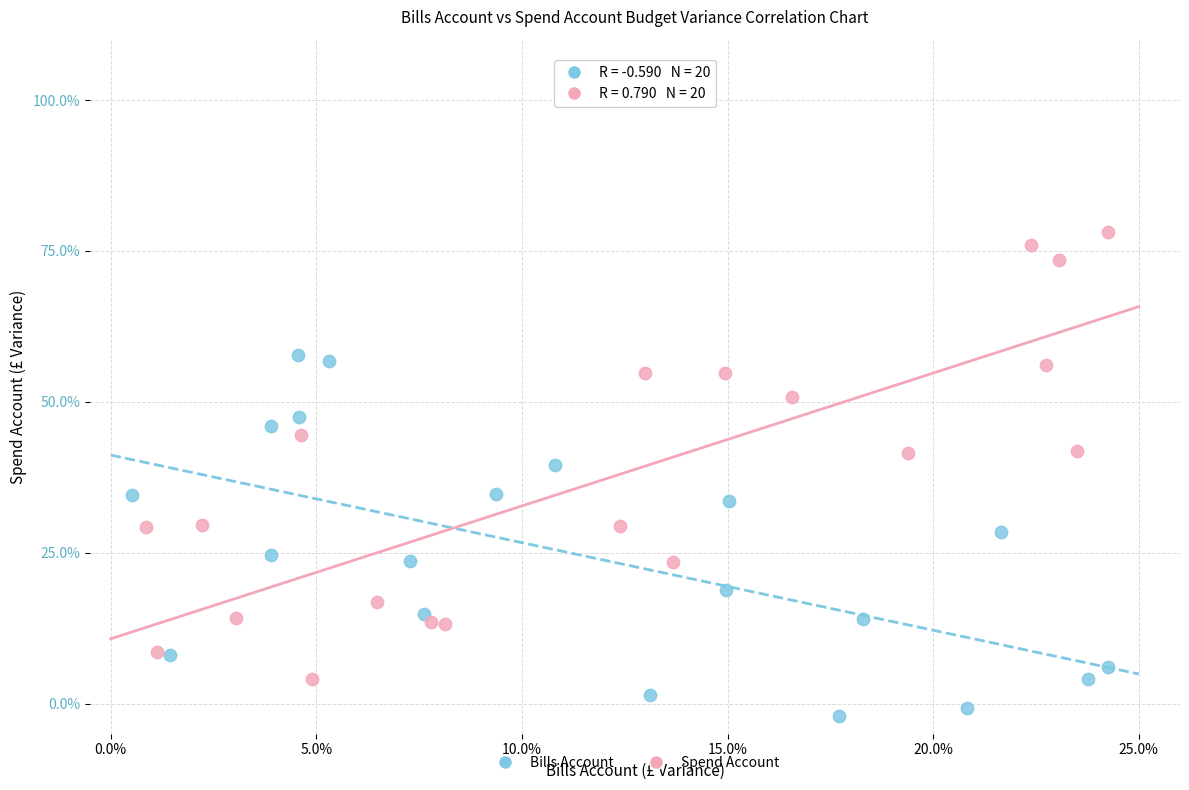

What are all the series names shown in the legend?

Bills Account, Spend Account